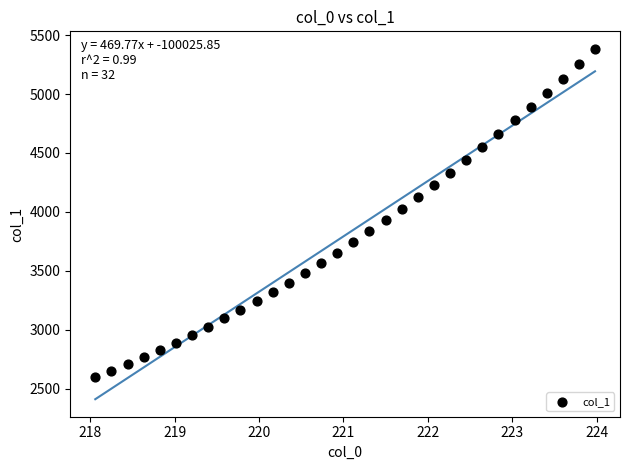

What is the range of X values (max minus min)?

5.9